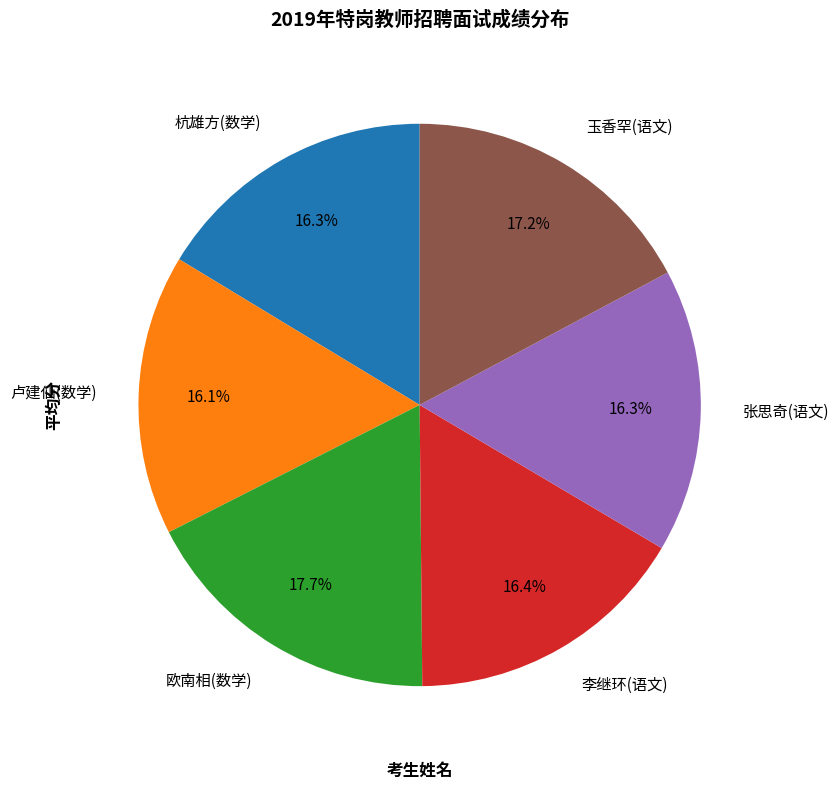

Count the number of slices in the pie.

6